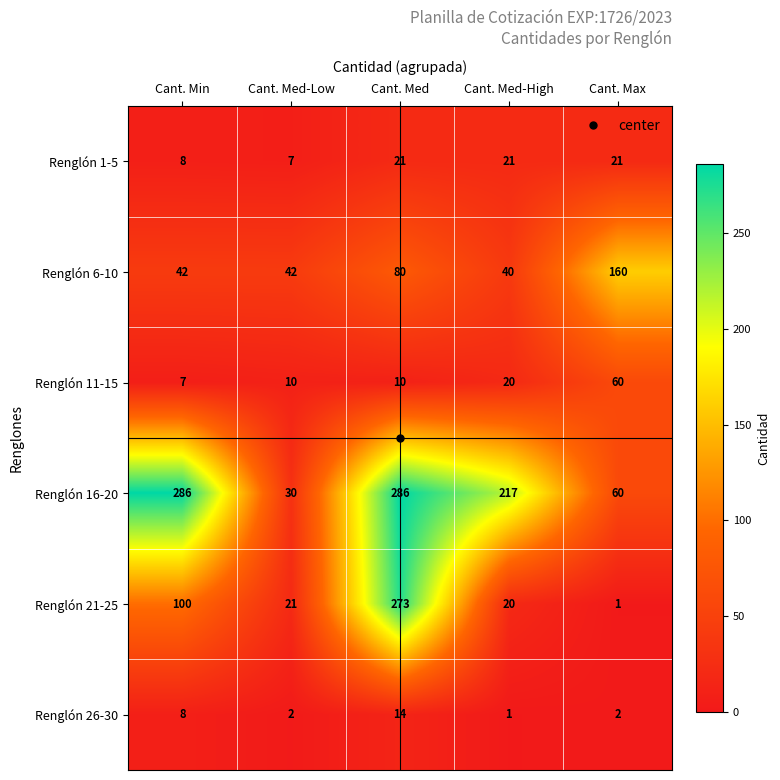

Which series changed the most between Cant. Med and Cant. Max?

Renglón 21-25